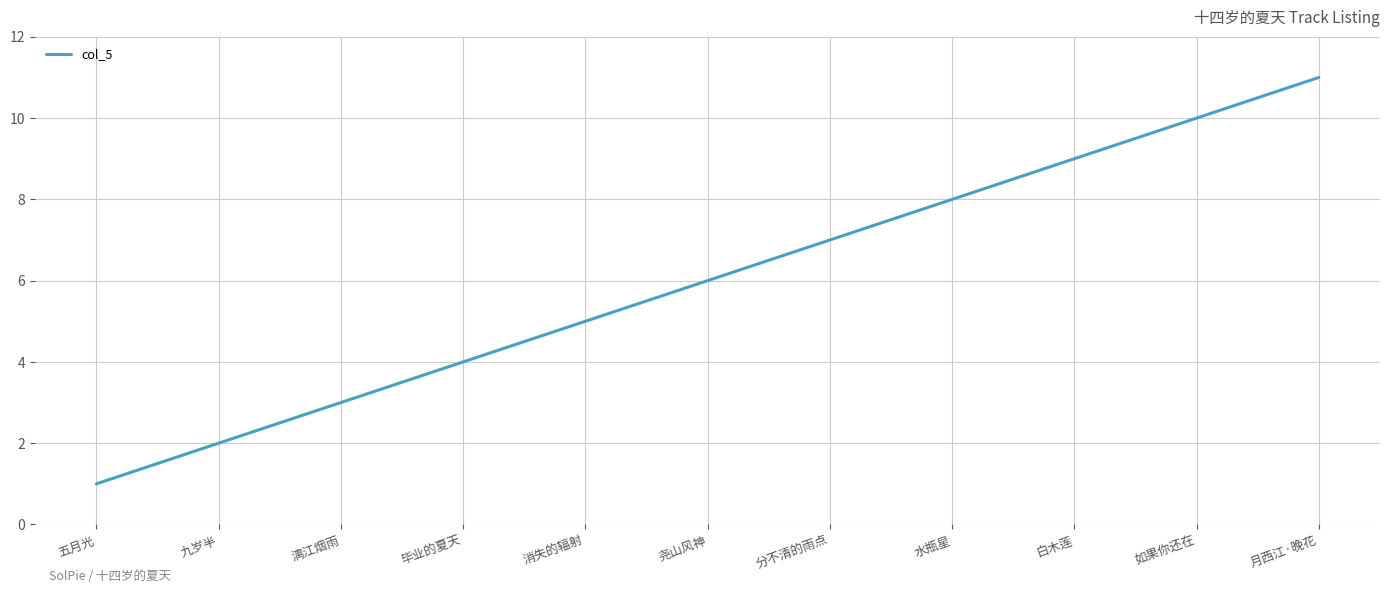

Approximately how many times larger is the value at 分不清的雨点 compared to 月西江·晚花?

0.6